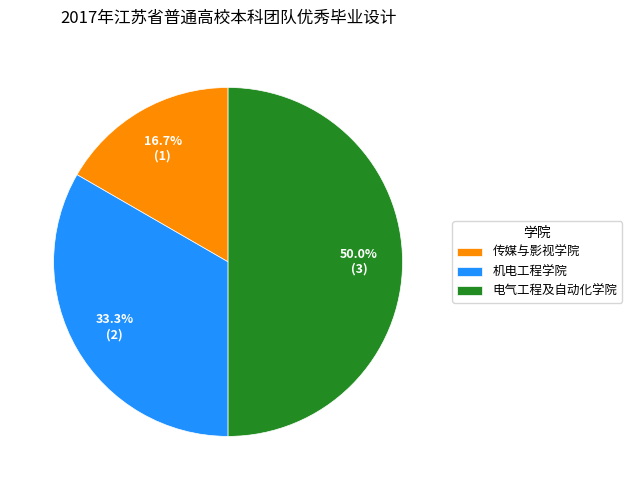

To the nearest percent, what percentage of the pie is 电气工程及自动化学院?

50%